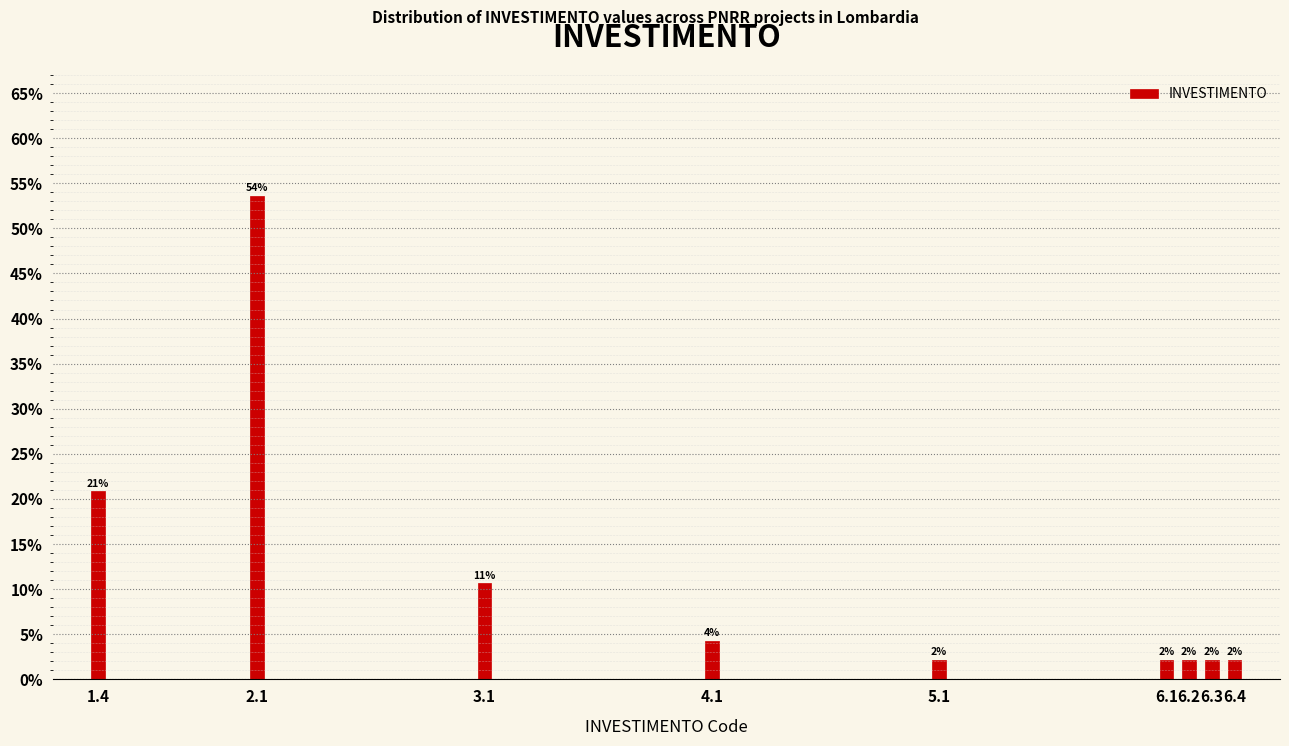

Are the bars horizontal?

No